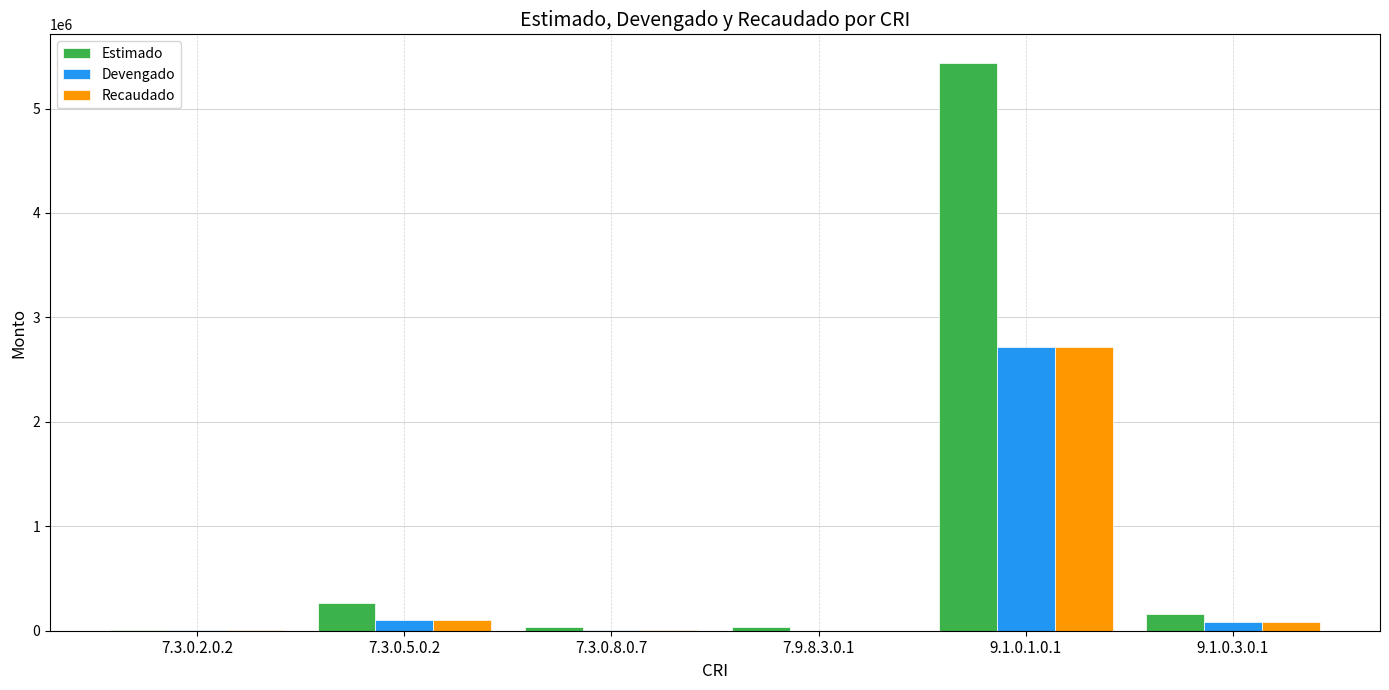

At which label does Estimado first exceed 164000?

7.3.0.5.0.2